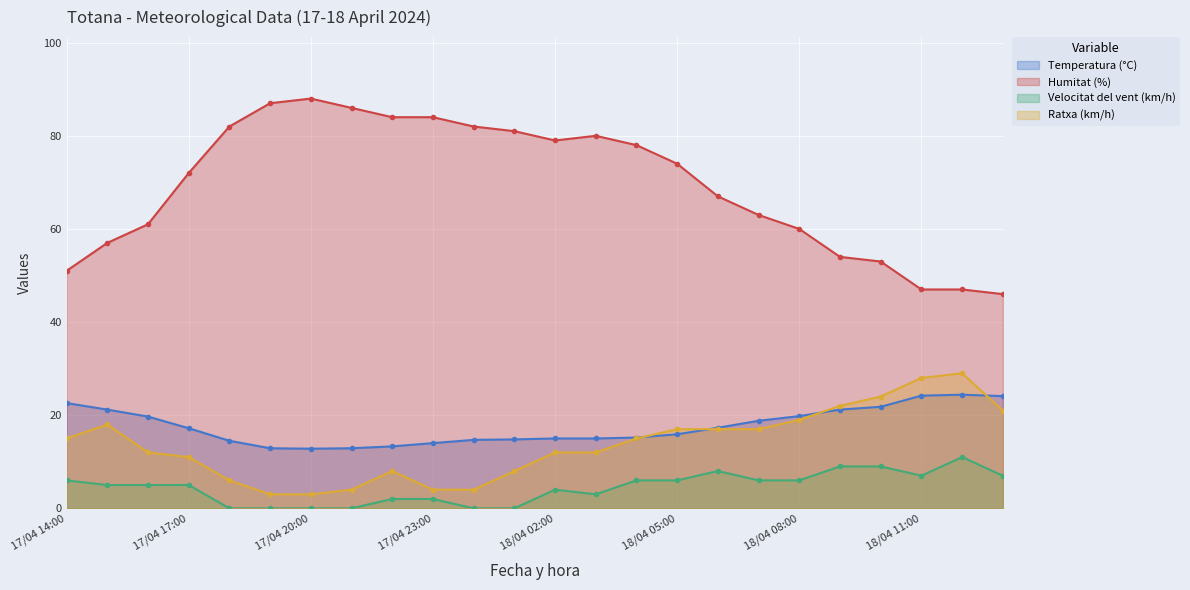

What are all the series names shown in the legend?

Temperatura (°C), Humitat (%), Velocitat del vent (km/h), Ratxa (km/h)